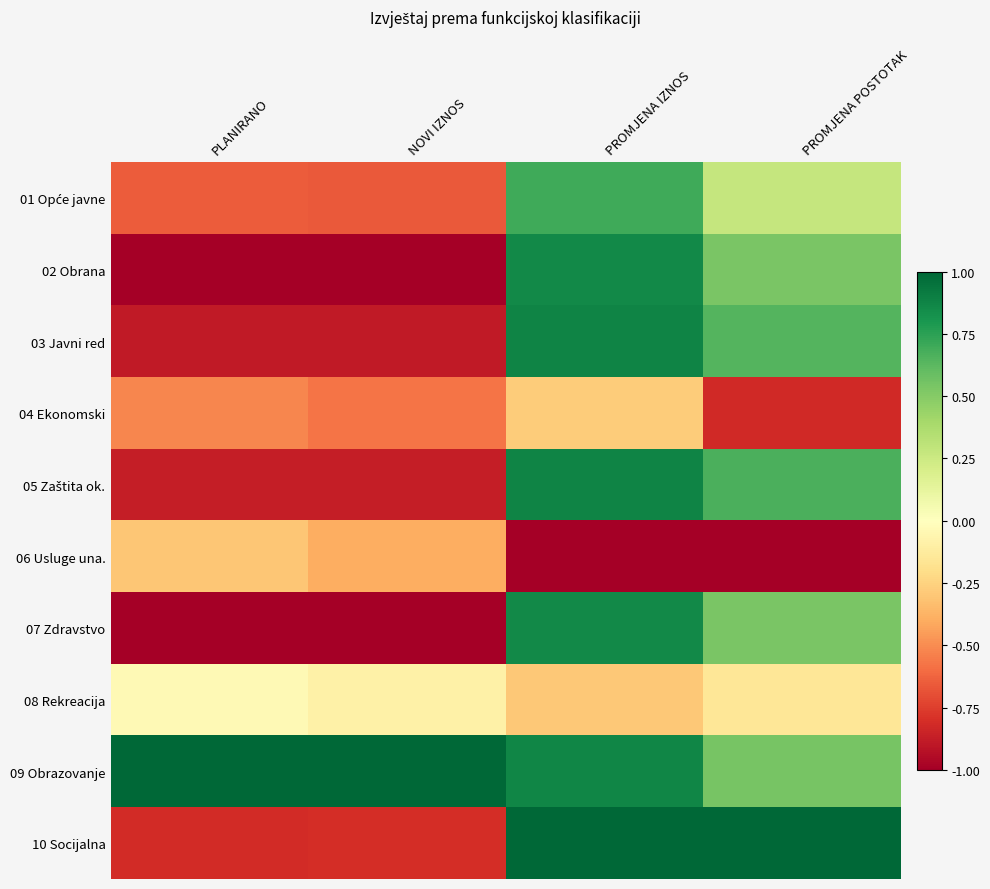

Count the number of categories in the chart.

4